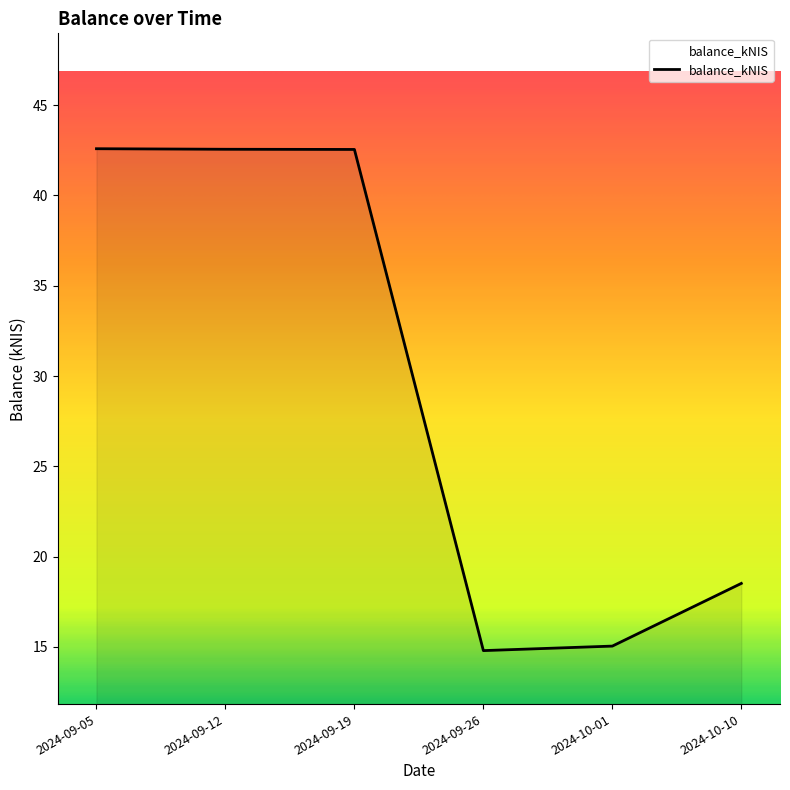

Between 2024-09-05 and 2024-10-10, which is larger?

2024-09-05